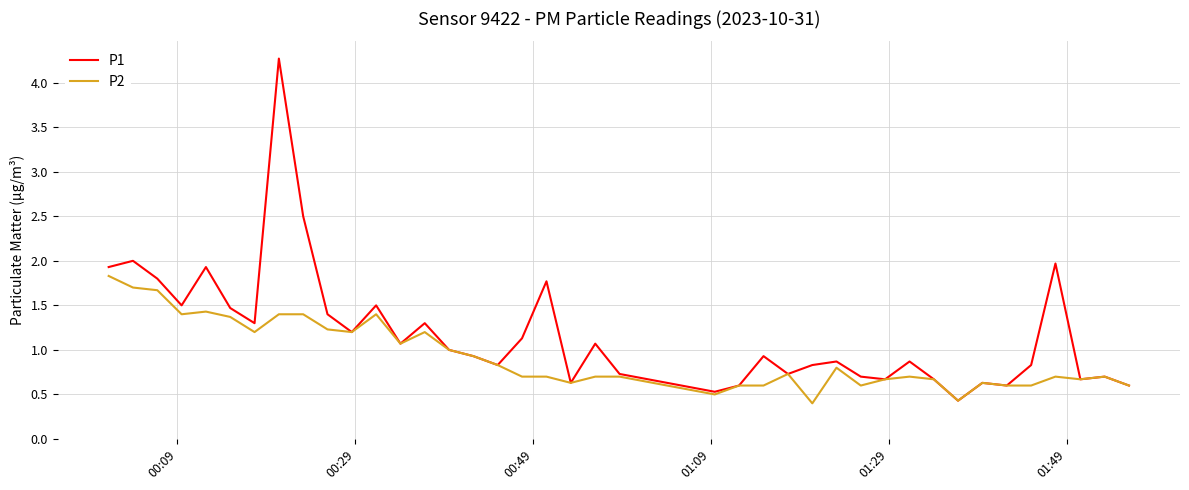

What is the minimum value for P2?

0.4